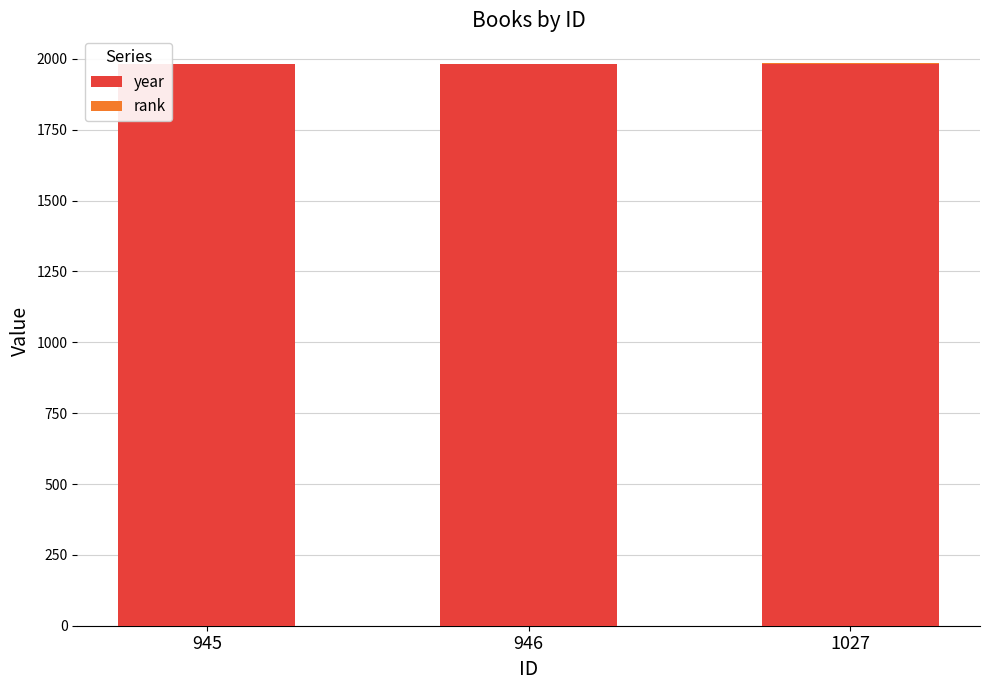

The value of year at 945 is 1982. True or false?

True